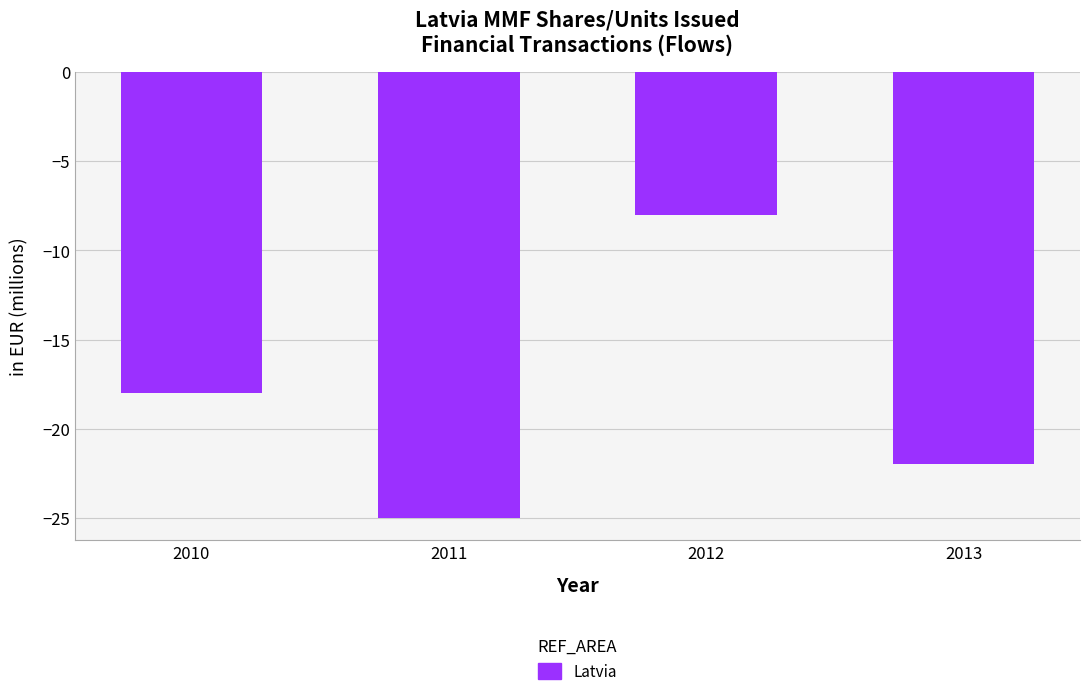

What is the maximum value shown in the chart?

-8